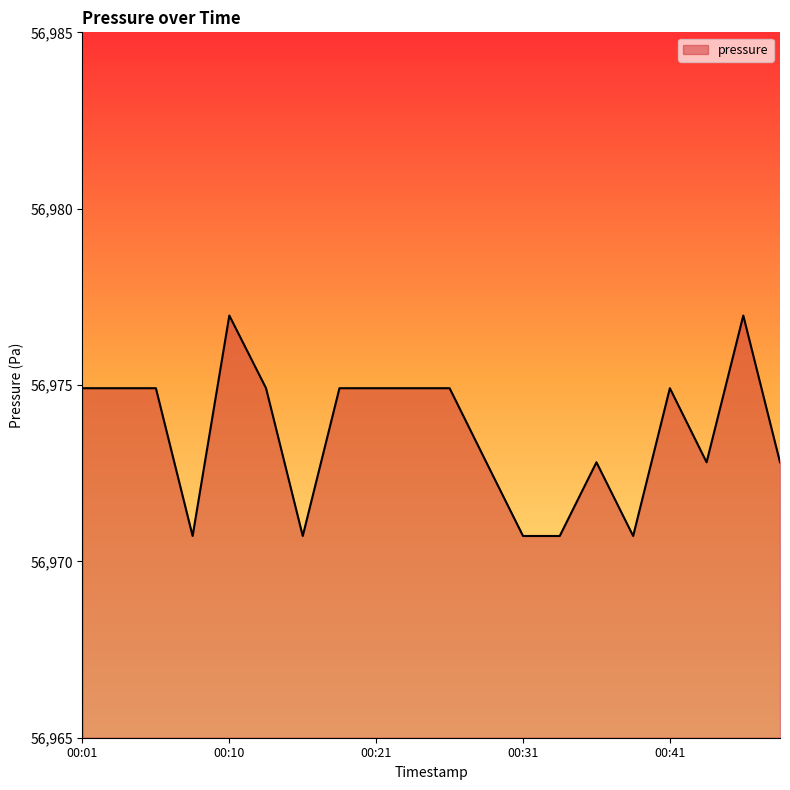

What is the smallest value displayed?

56970.7